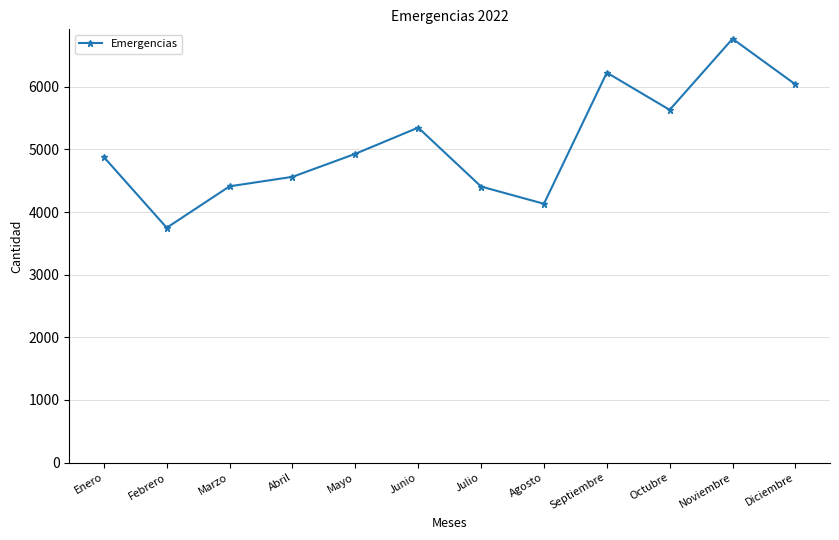

What is the label of the 9th point from the left?

Septiembre